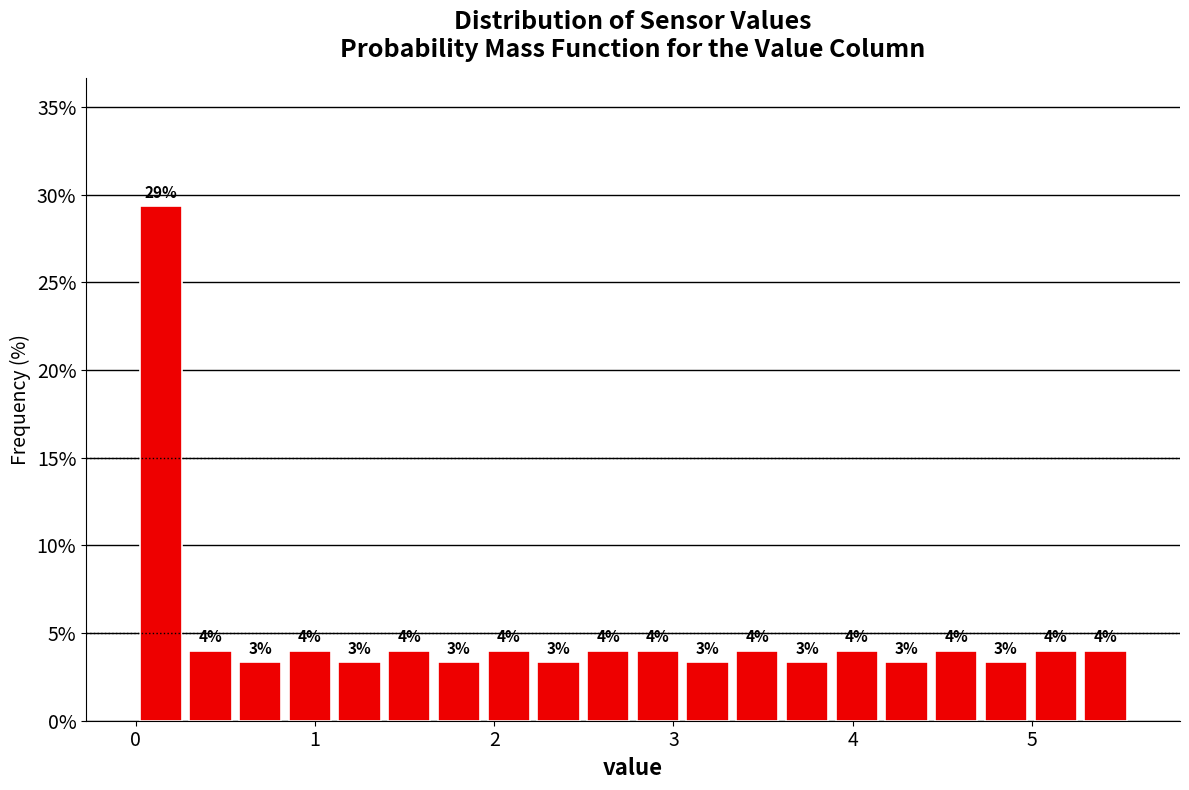

Around what value on the x-axis is the tallest bar? Give the approximate position of its centre, as read against the axis.

0.1